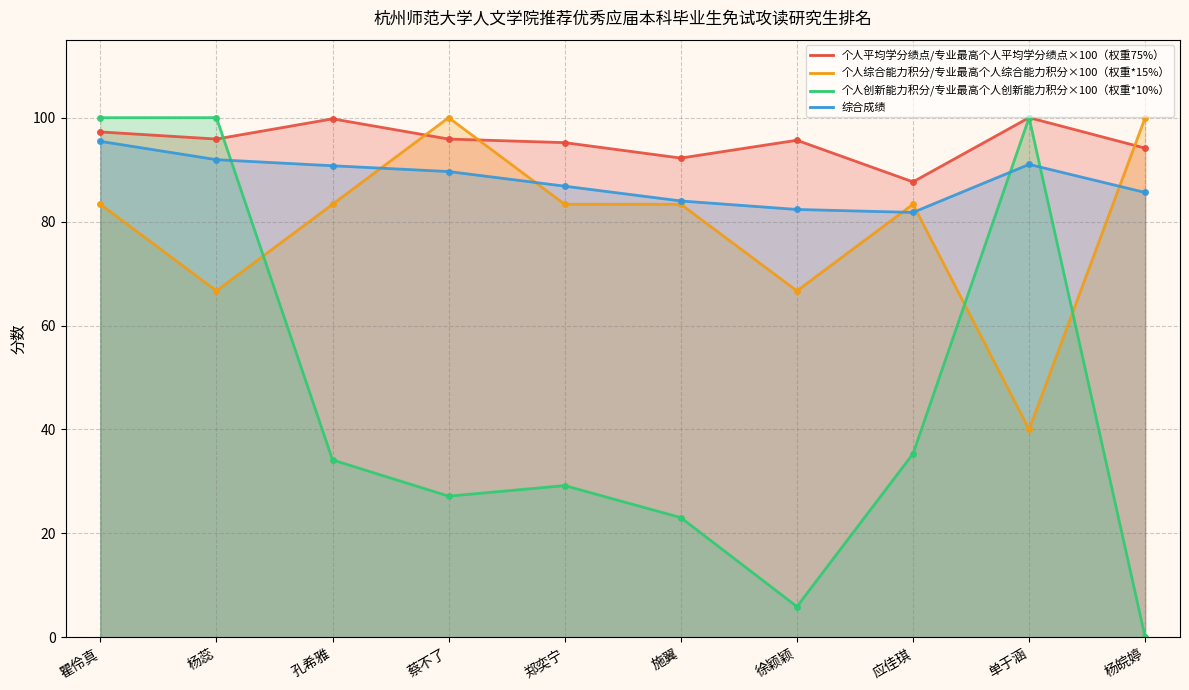

How many interior local valleys does the 综合成绩 series have?

1